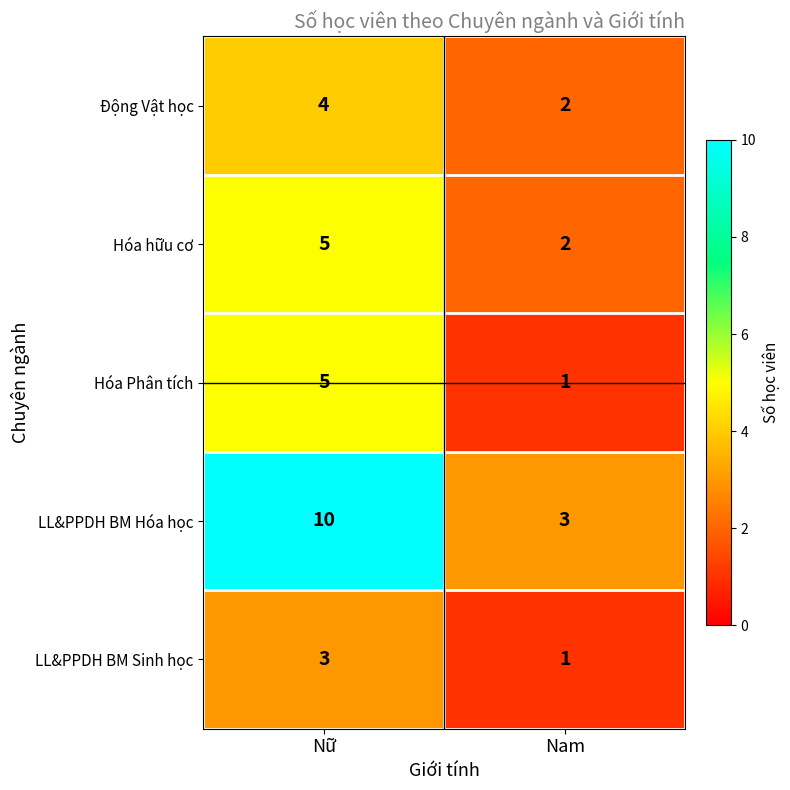

How many distinct data groups are displayed?

5